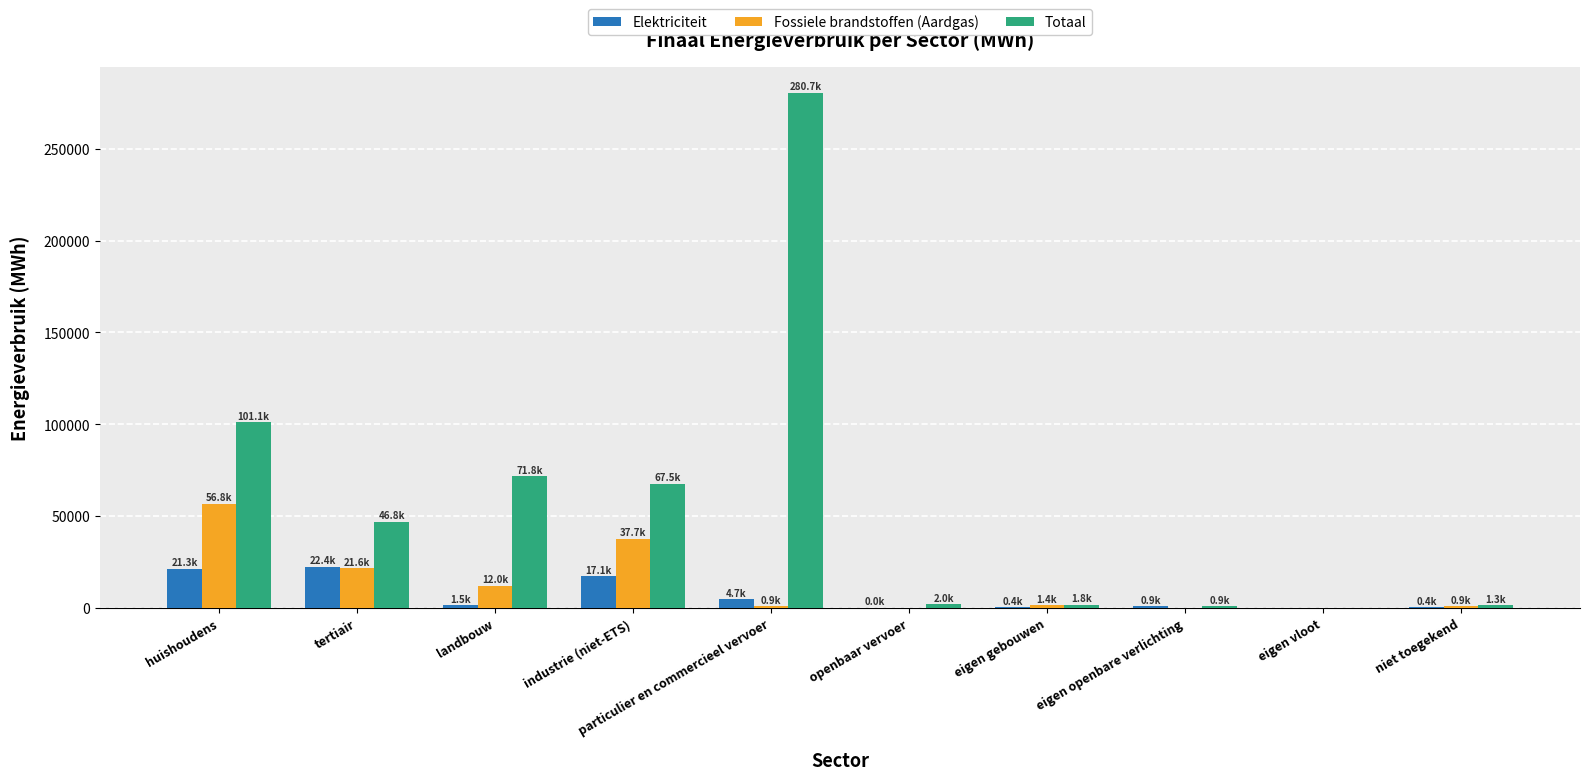

What is the sum of all Fossiele brandstoffen (Aardgas) values?

131175.1